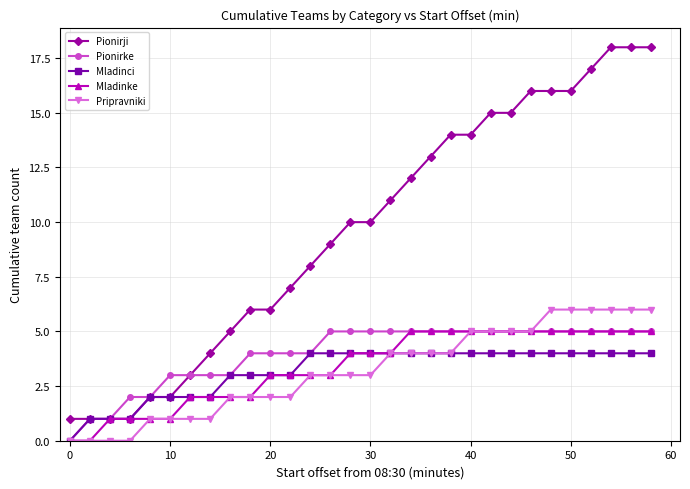

What is the value of the Mladinke point at the 10th from the left?

2